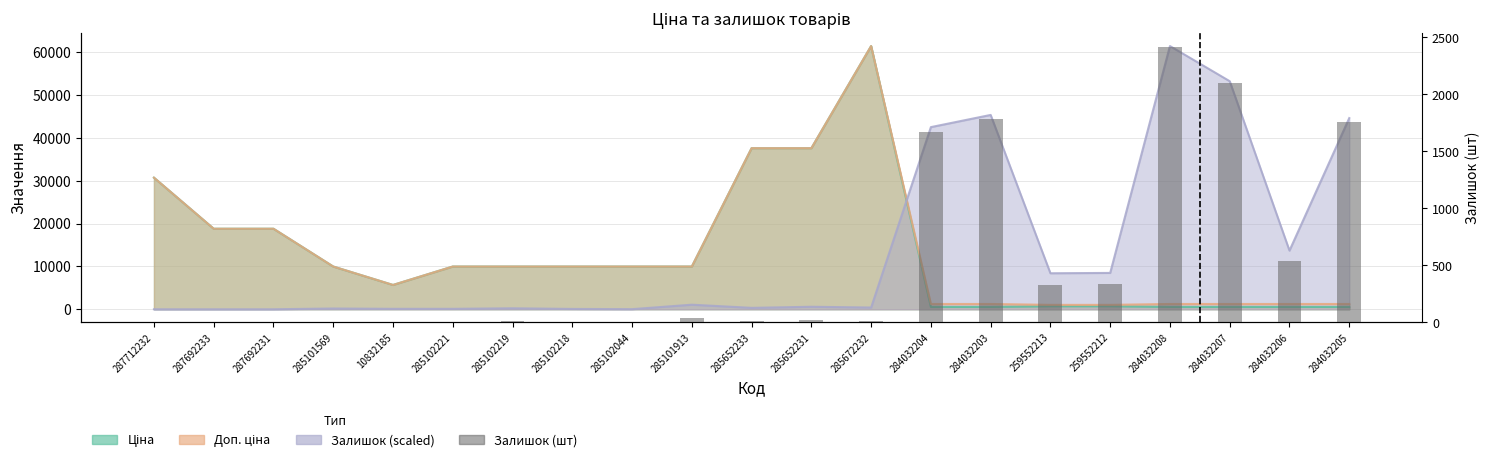

Reading left to right, what are all the values shown in this chart?

287712232=0	287692233=0	287692231=0	285101569=7	10832185=4	285102221=4	285102219=9	285102218=3	285102044=1	285101913=42	285652233=13	285652231=23	285672232=16	284032204=1674	284032203=1786	259552213=331	259552212=334	284032208=2419	284032207=2096	284032206=539	284032205=1757